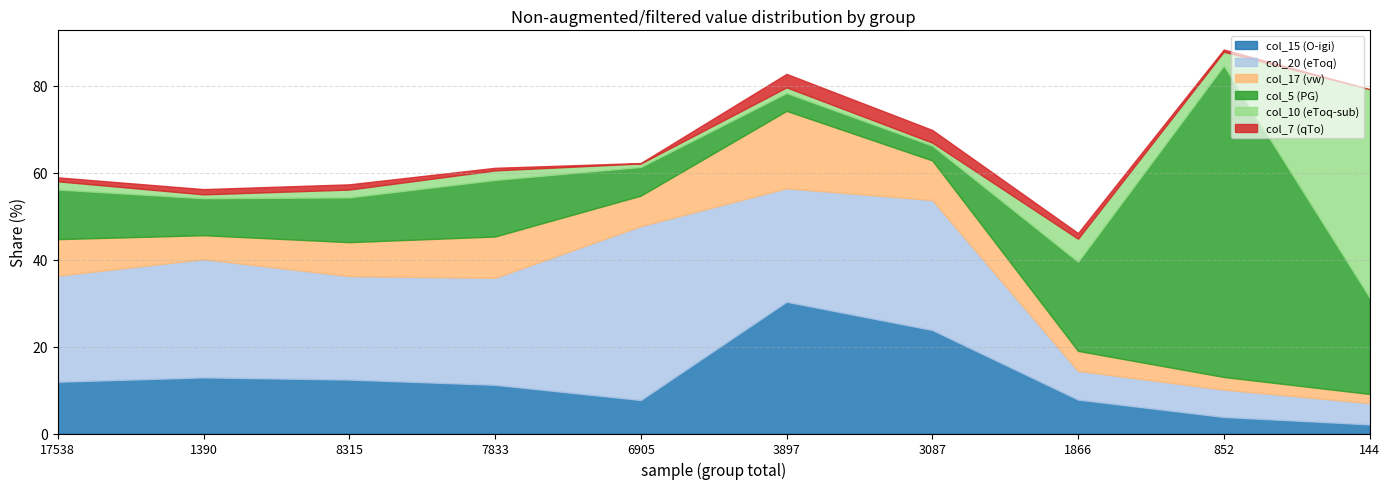

At how many categories does at least one series exceed 27?

6